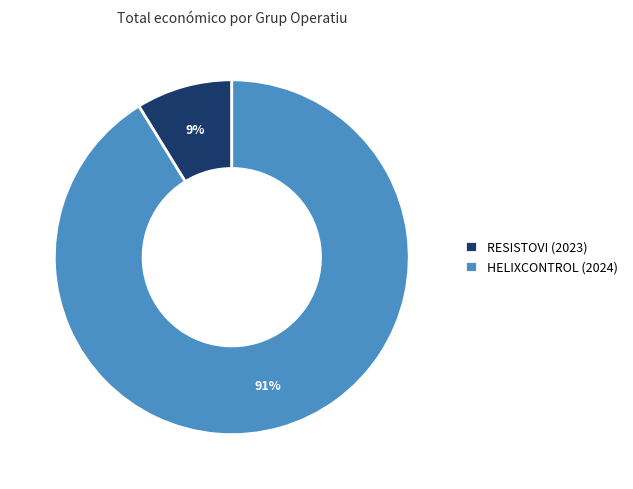

Count the number of slices in the pie.

2